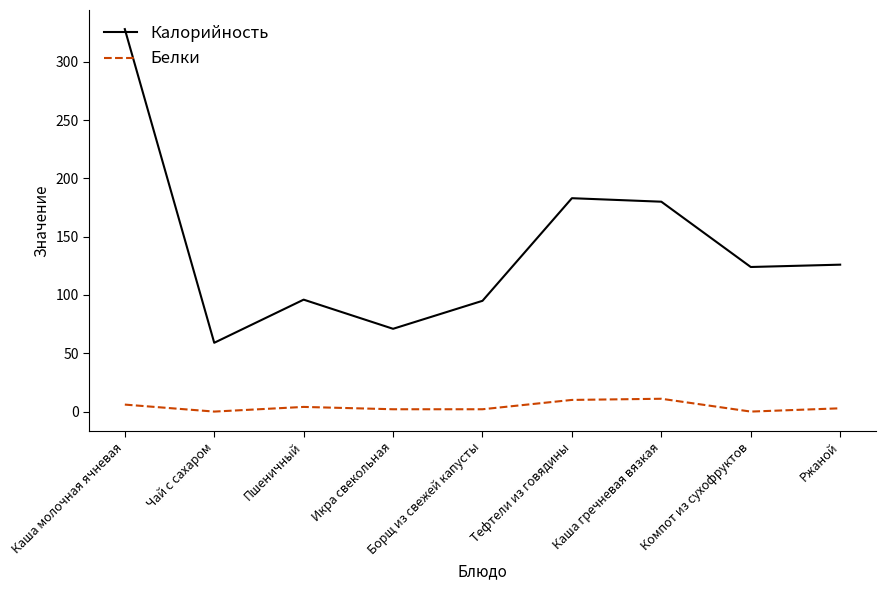

Between Борщ из свежей капусты and Каша гречневая вязкая, which series saw the biggest shift?

Калорийность